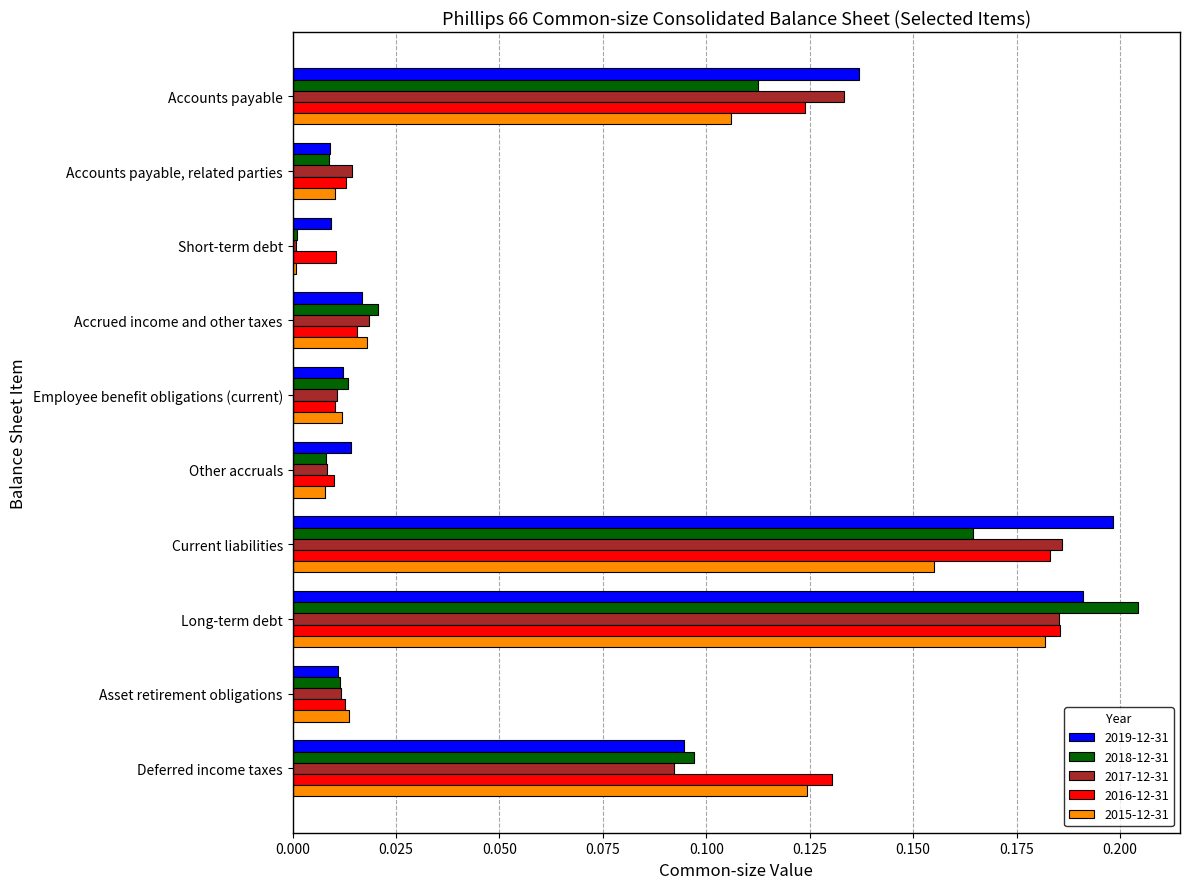

Which label corresponds to the smallest value in the chart?

Short-term debt